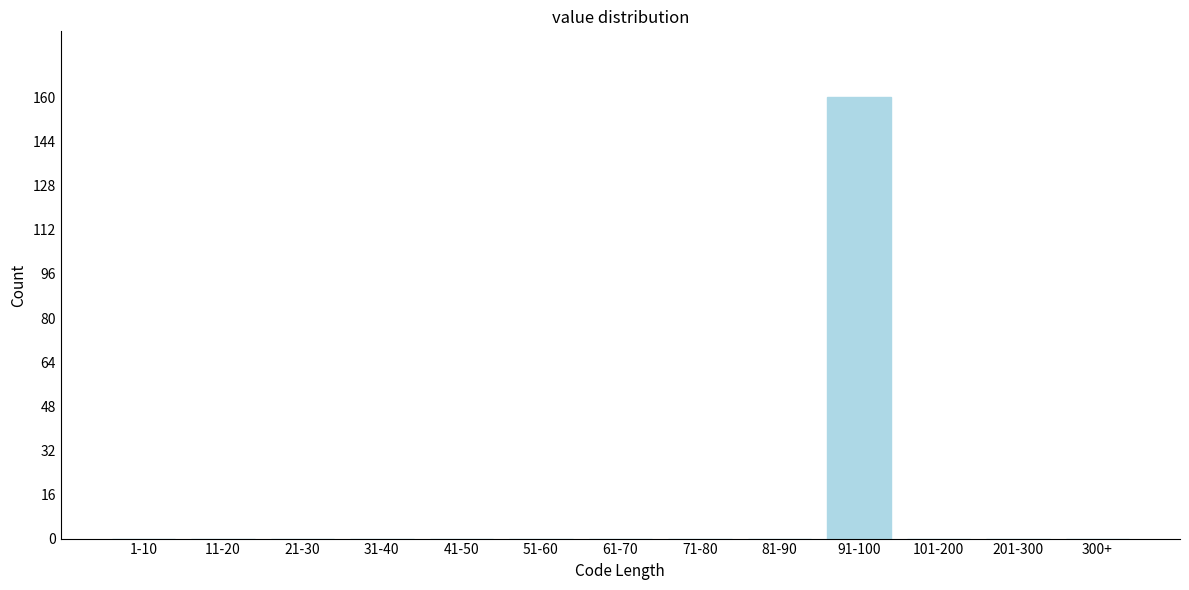

Reading left to right, transcribe all the data shown in this chart.

1-10=0	11-20=0	21-30=0	31-40=0	41-50=0	51-60=0	61-70=0	71-80=0	81-90=0	91-100=160	101-200=0	201-300=0	300+=0